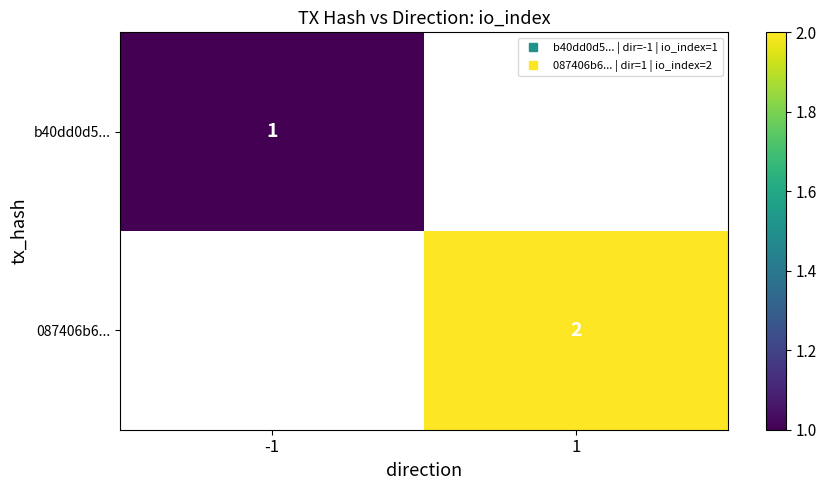

Between -1 and 1, which is larger?

1